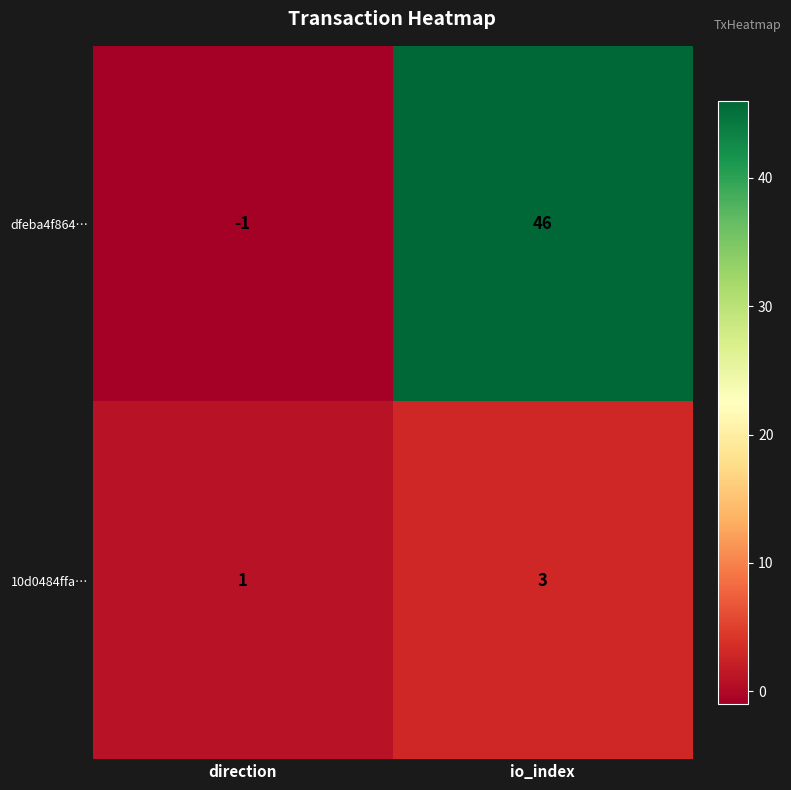

Which series has the widest spread of values?

dfeba4f864…